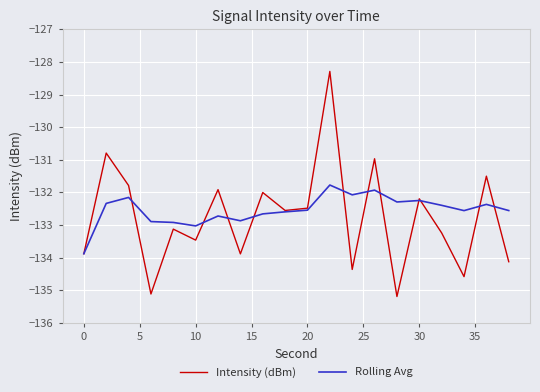

What is the smallest value displayed?

-135.2